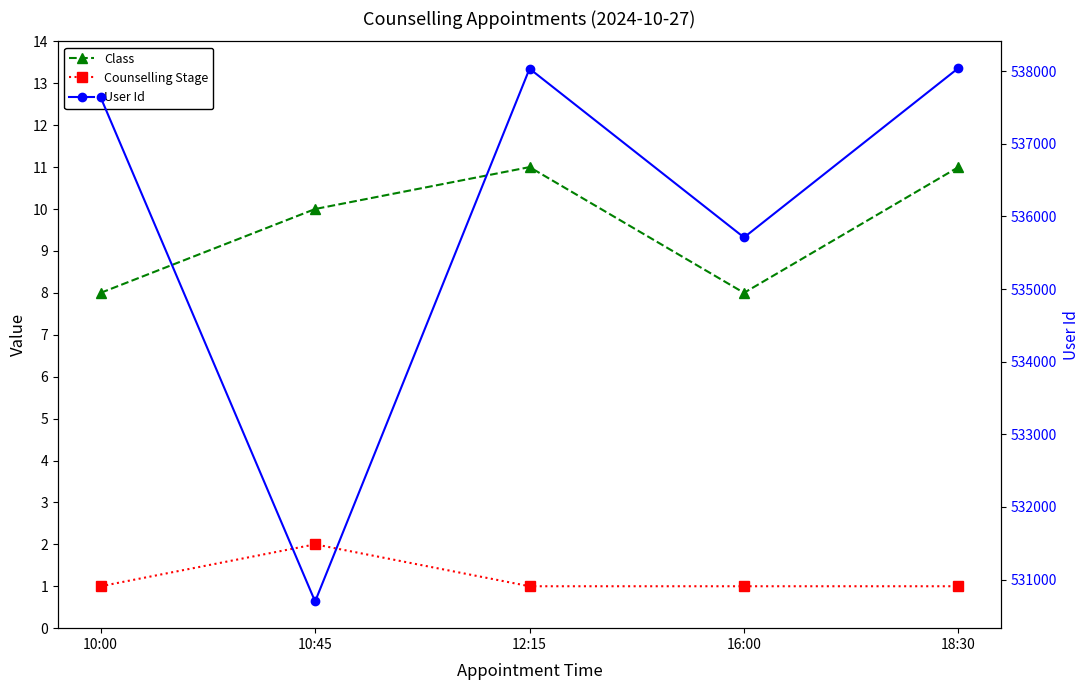

What is the approximate value of User Id at 10:45, to the nearest 10?

530700